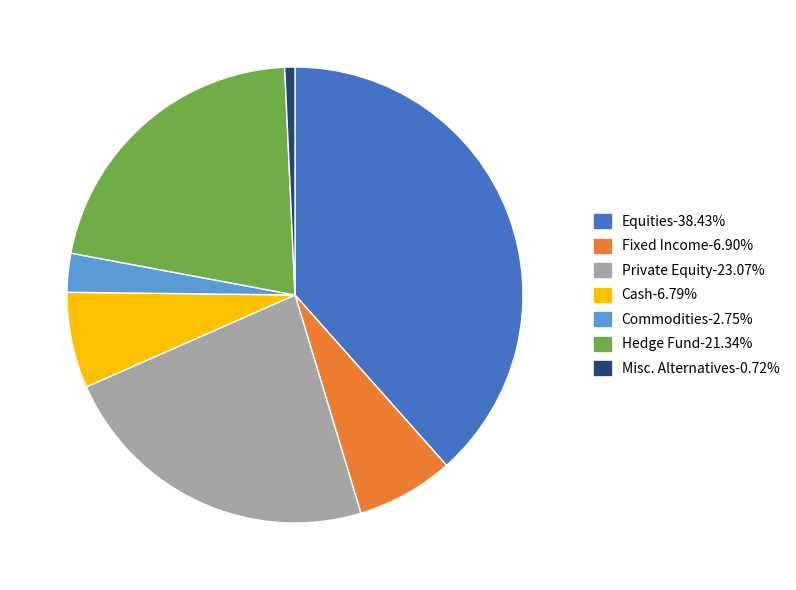

How many slices are in this pie chart?

7